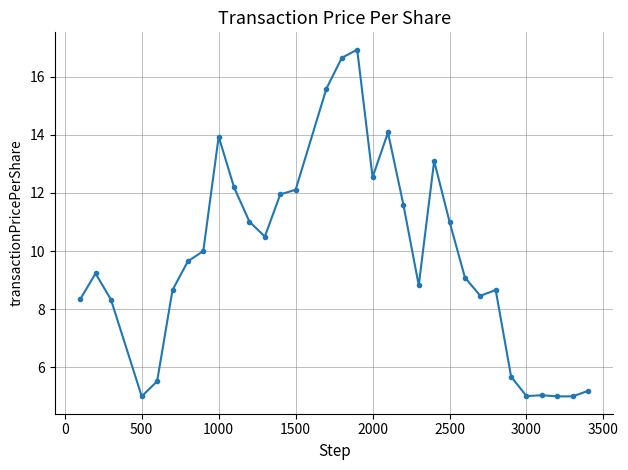

What is the smallest value displayed?

5.0